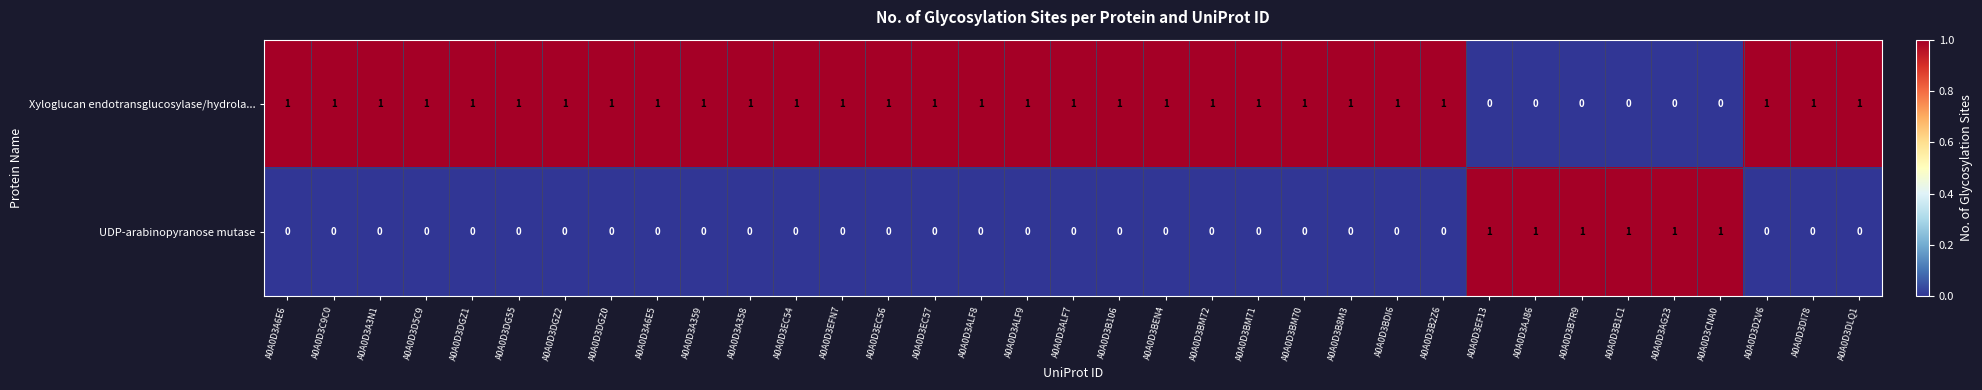

The Xyloglucan endotransglucosylase/hydrola... series shows 2 at A0A0D3D2V6. True or false?

False